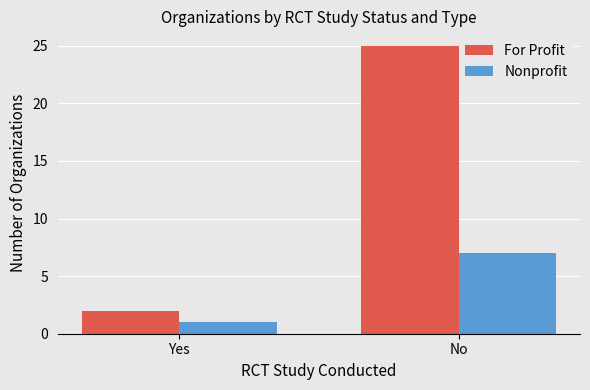

What is the minimum value shown in the chart?

1